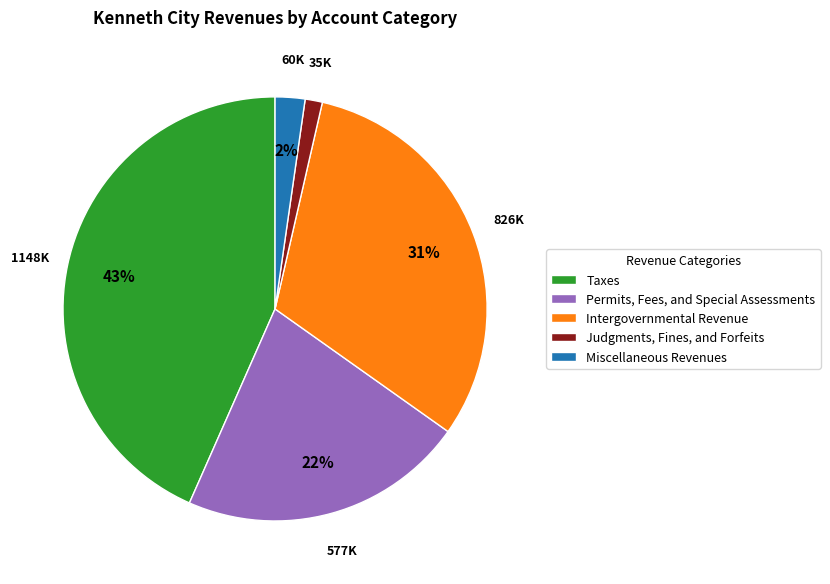

True or false: Intergovernmental Revenue accounts for 39% of the total.

False